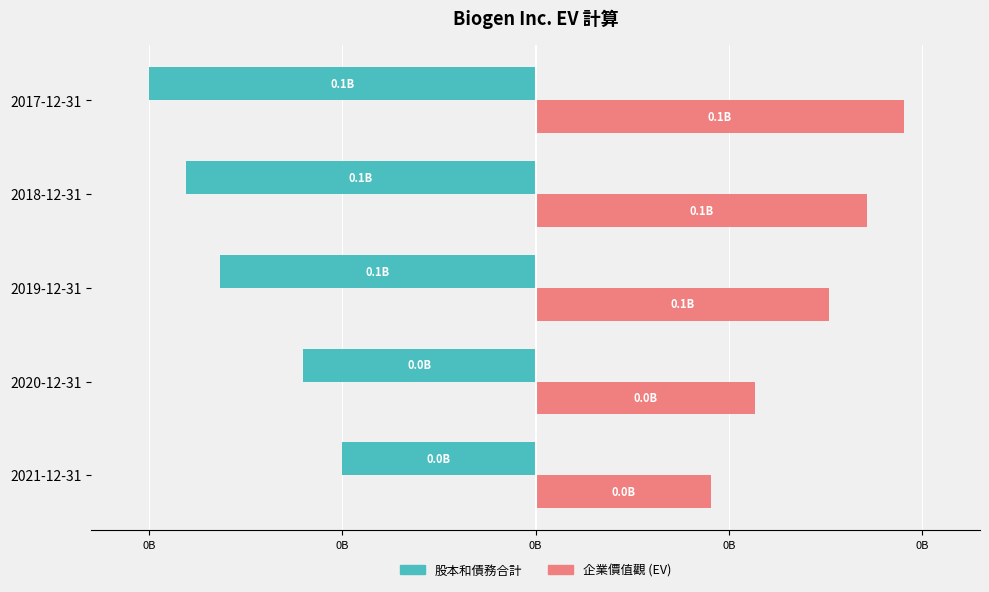

What are all the series names shown in the legend?

股本和債務合計, 企業價值觀 (EV)